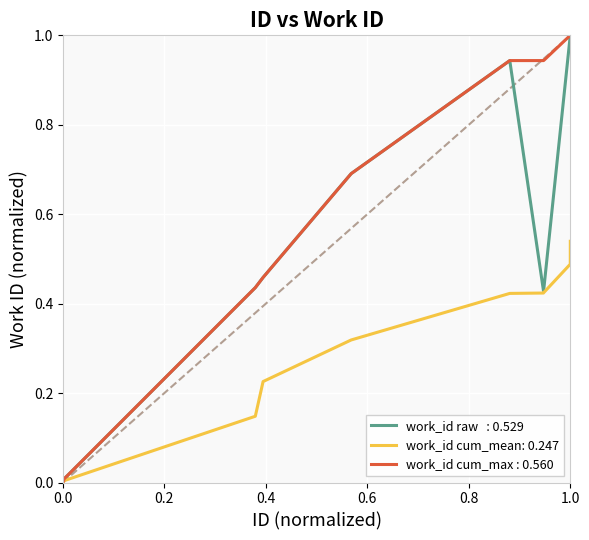

What is the maximum value shown in the chart?

1.0